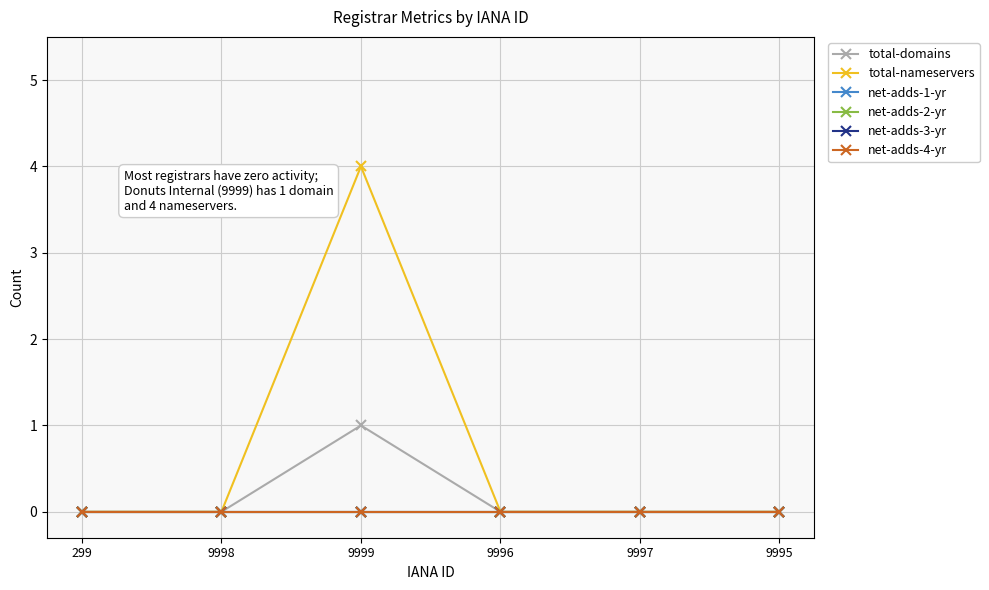

Where is net-adds-4-yr nearest to the value 0?

299